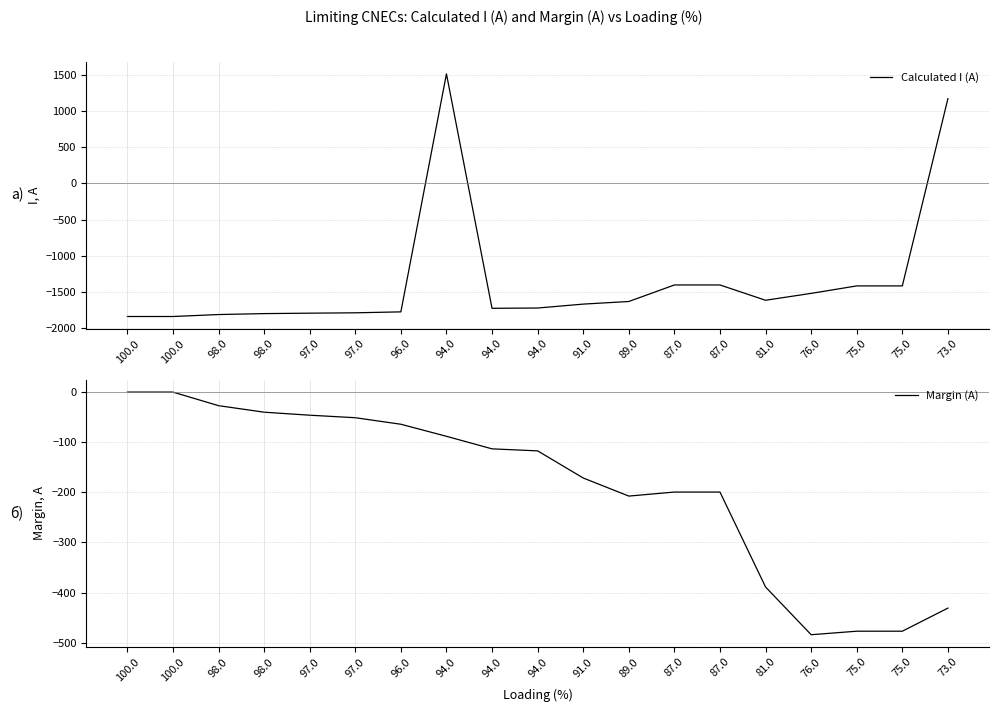

How many times do Margin (A) and Calculated I (A) cross each other?

3